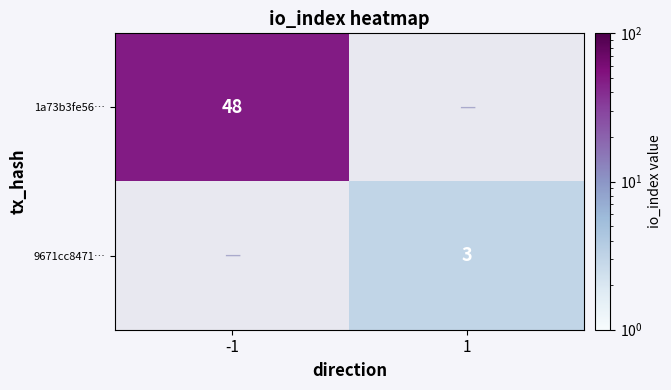

Is the value of 1a73b3fe56… at -1 greater than the value of 9671cc8471… at 1?

Yes